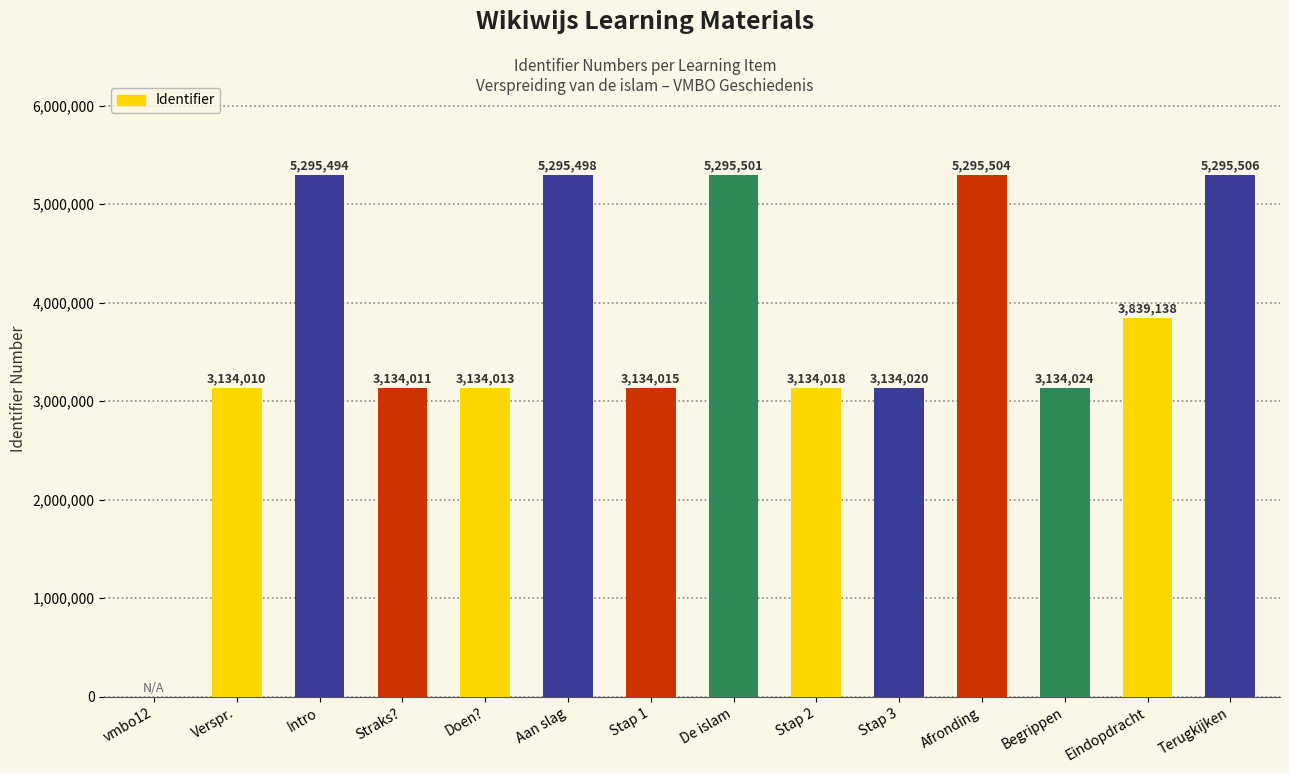

At which label does the data first exceed 3134024?

Intro